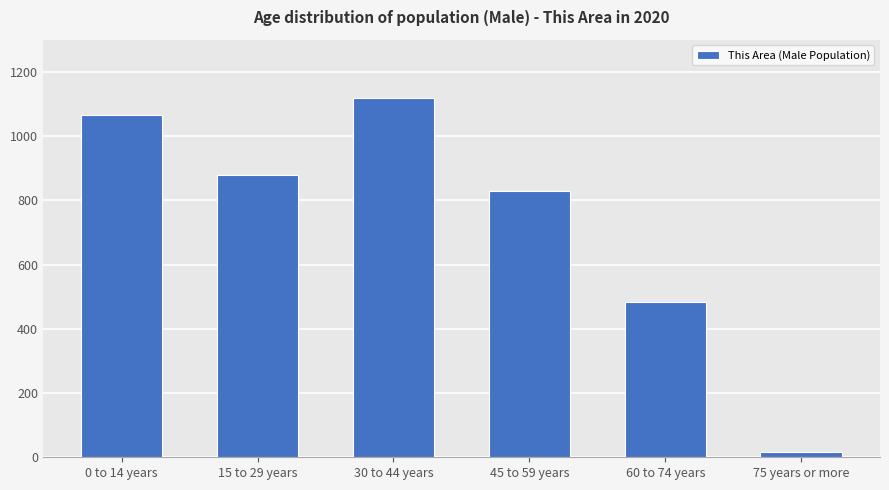

What is the label of the 3rd bar from the right?

45 to 59 years